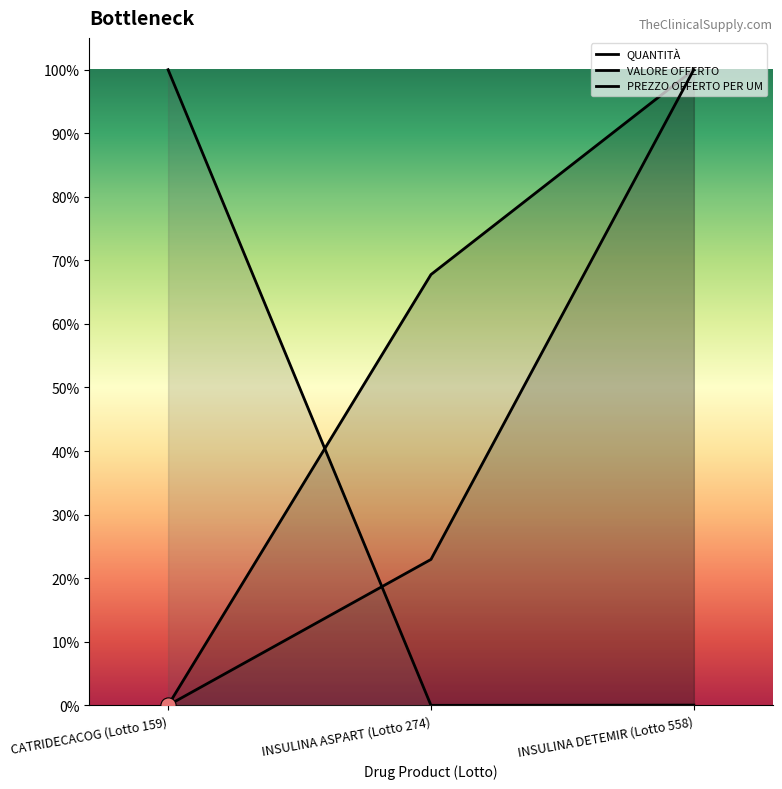

At how many categories does at least one series exceed 0?

3